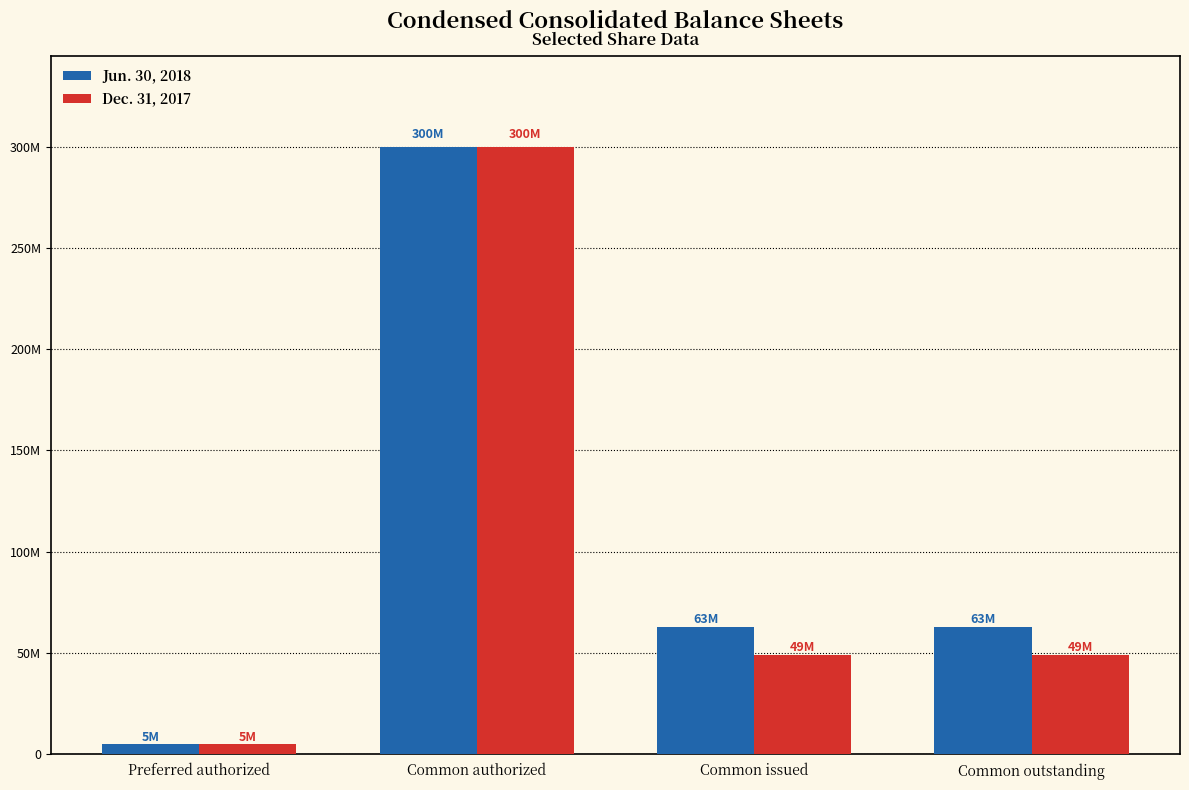

How many Dec. 31, 2017 values are between 49015339 and 300000000?

3